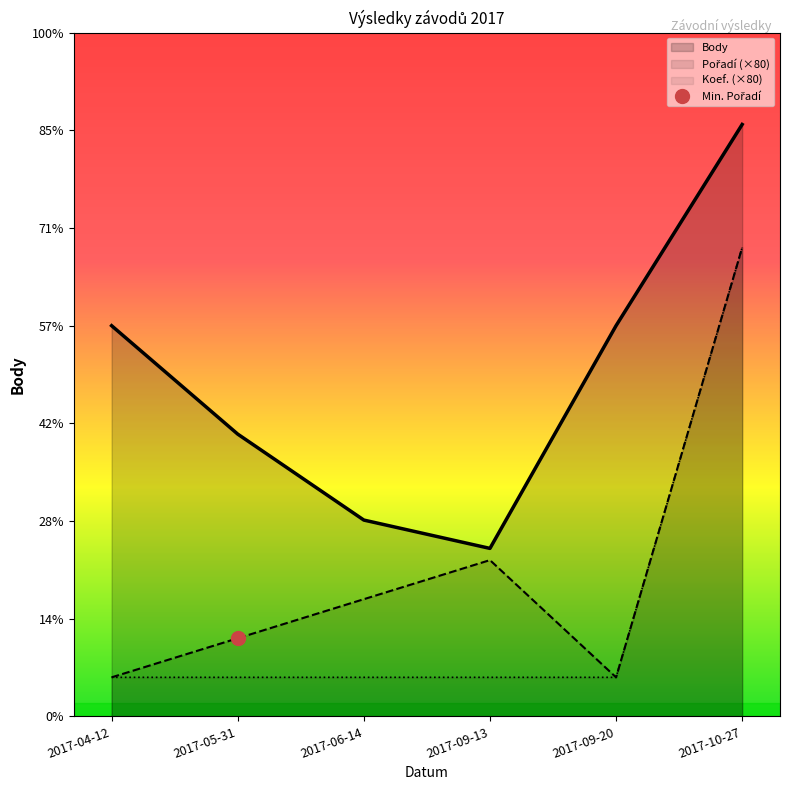

What is the difference between the maximum and second lowest values in the Koef. series?

880